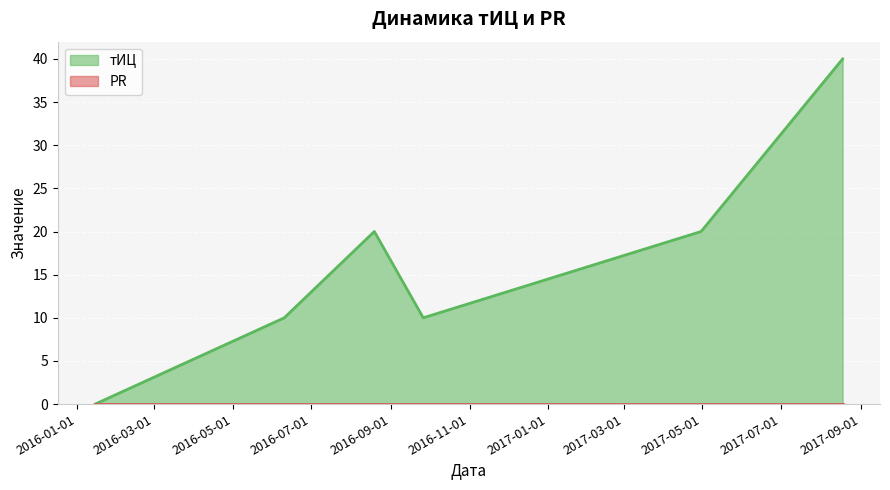

Reading right to left, transcribe all the data shown in this chart.

2017-08-18=40	2017-04-30=20	2016-09-26=10	2016-08-19=20	2016-06-10=10	2016-01-15=0